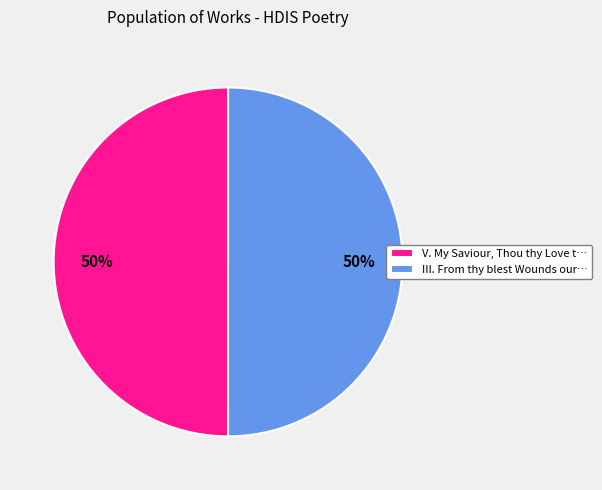

Combined, do III. From thy blest Wounds our… and V. My Saviour, Thou thy Love t… account for over 50%?

Yes